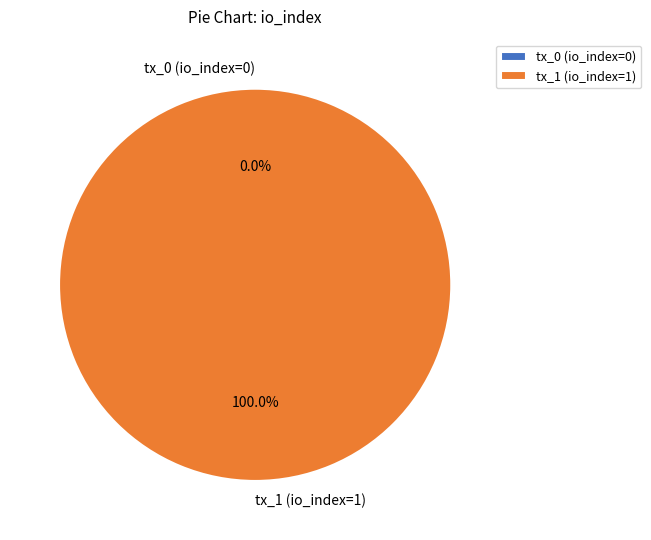

To the nearest percent, what is the difference between the tx_0 (io_index=0) and tx_1 (io_index=1) slice percentages?

100%